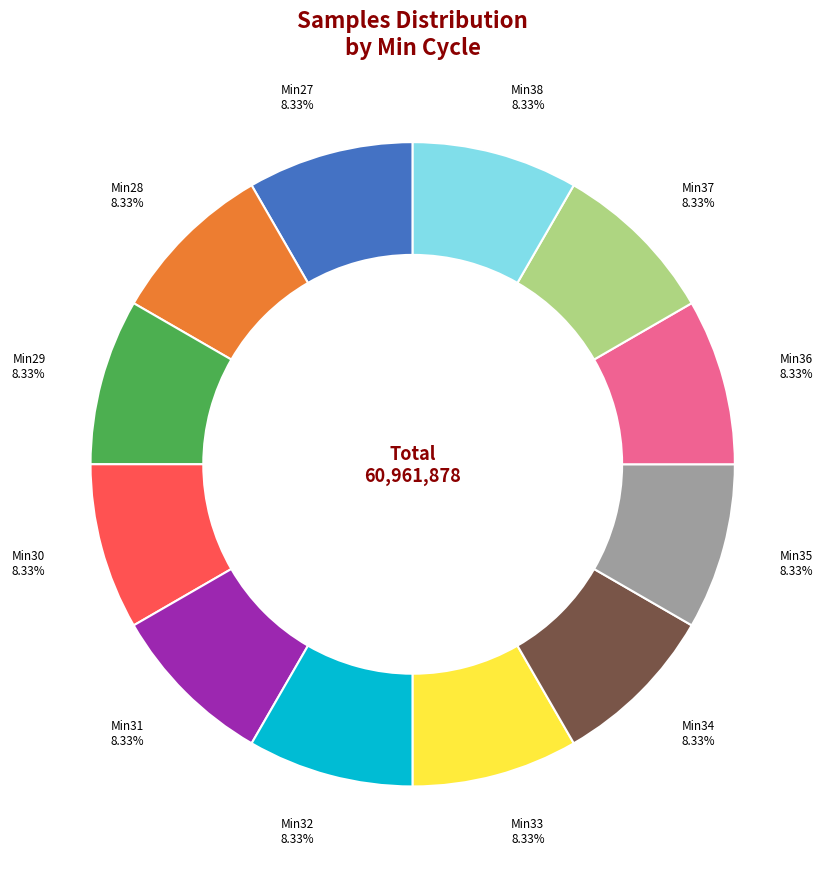

Does any single category account for the majority?

No